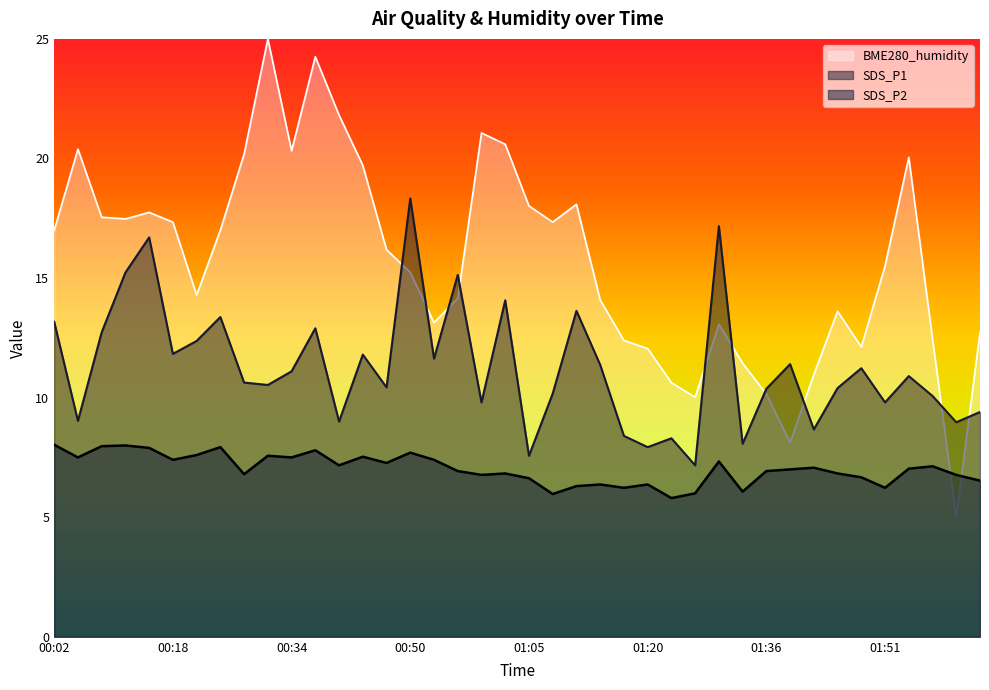

At which category does BME280_humidity reach its first local peak?

00:05